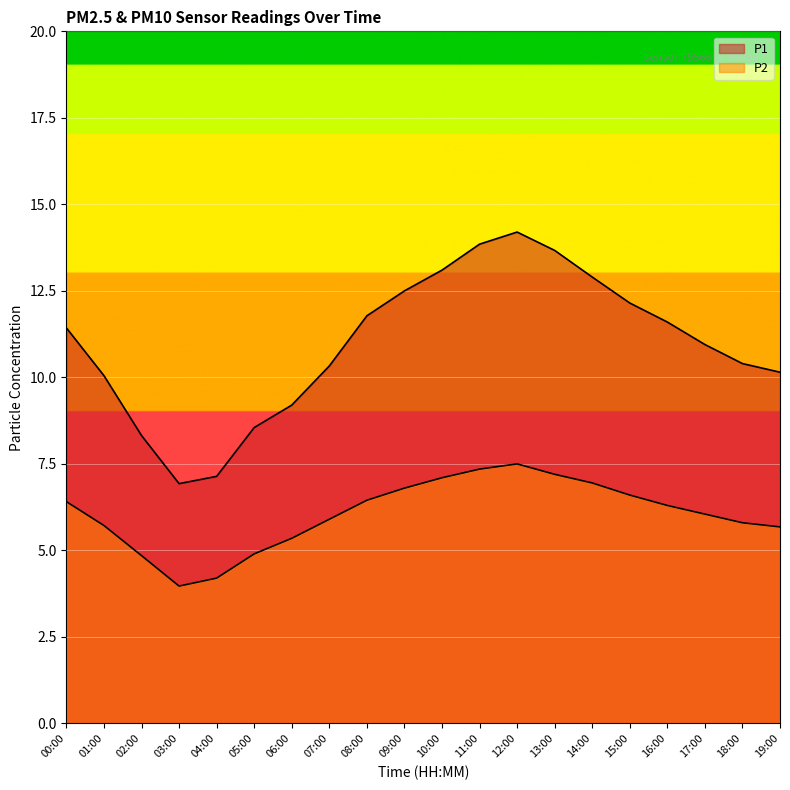

Where does the P2 series first go above 6?

00:00